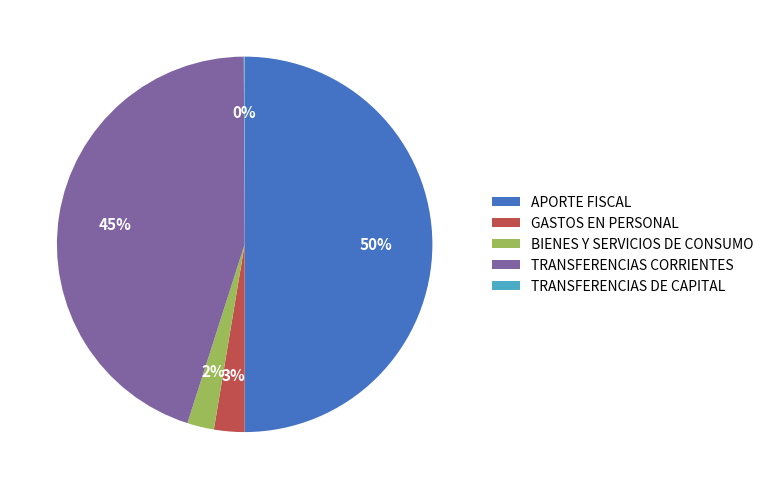

To the nearest percent, what is the average slice percentage?

20%